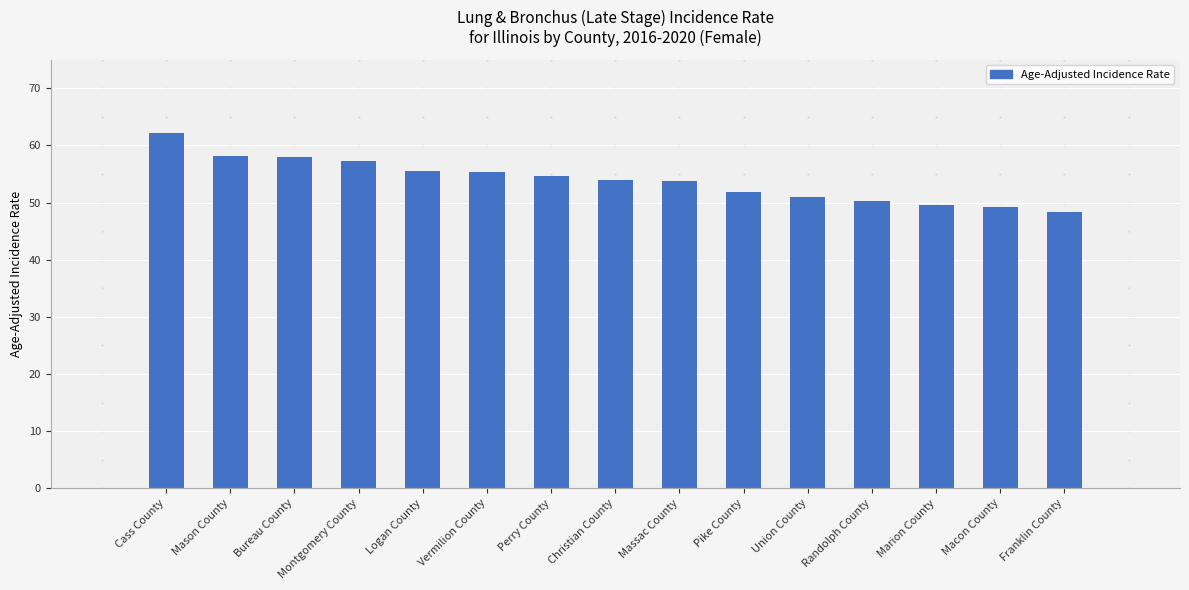

How many data points does each series have?

15